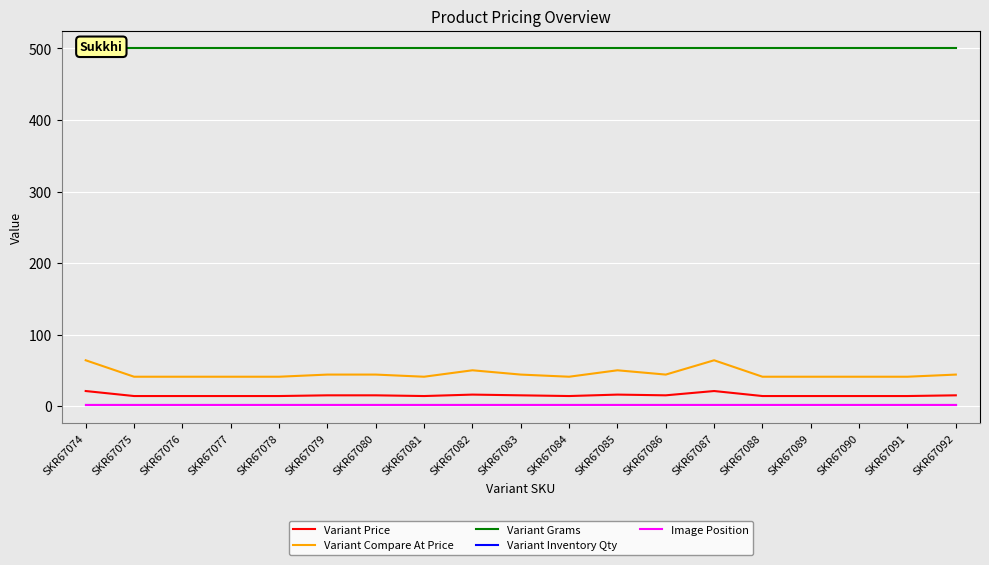

True or false: Image Position has more than 0 points higher than both neighbors.

False